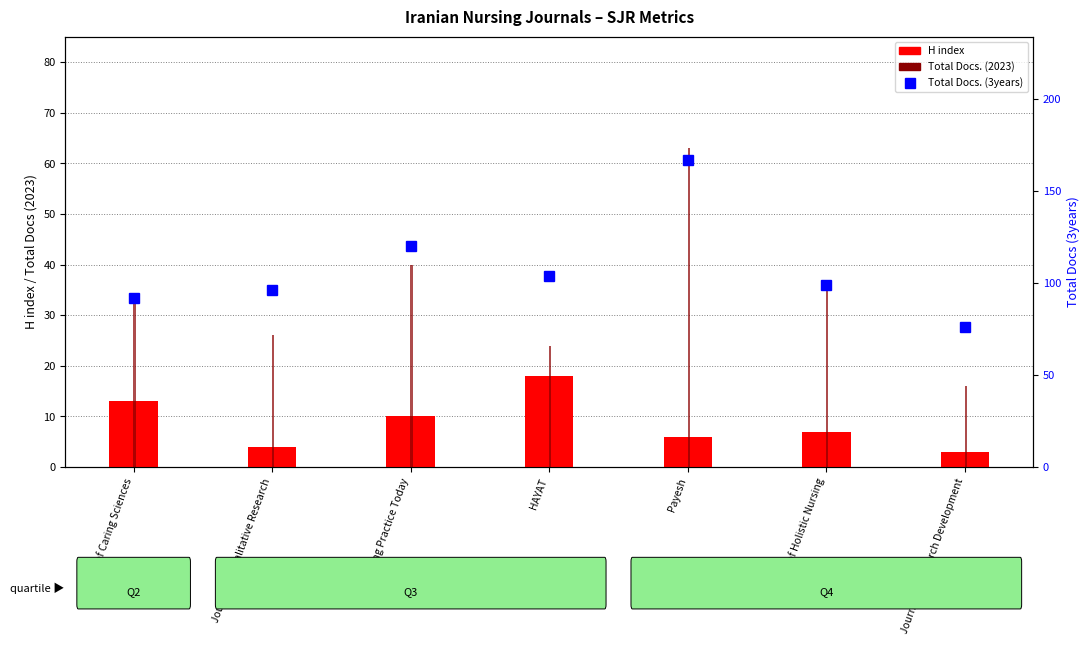

What is the value of the Total Docs. (2023) bar at the 1st from the left?

34